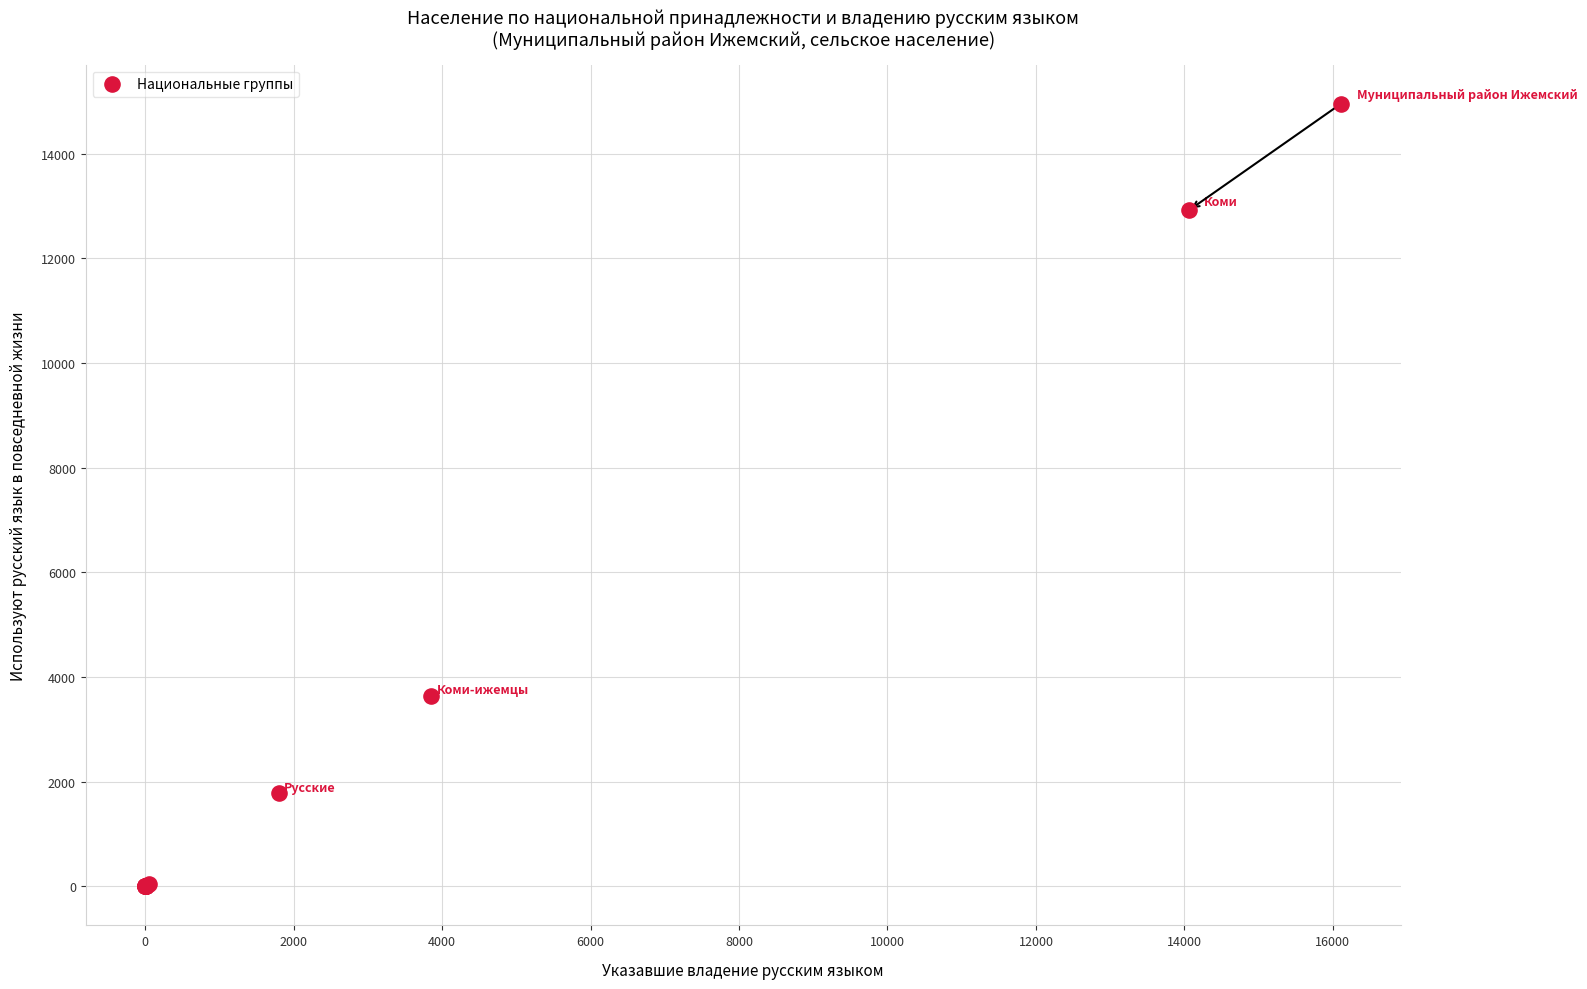

What Y value in the scatter plot is closest to 7480?

3639